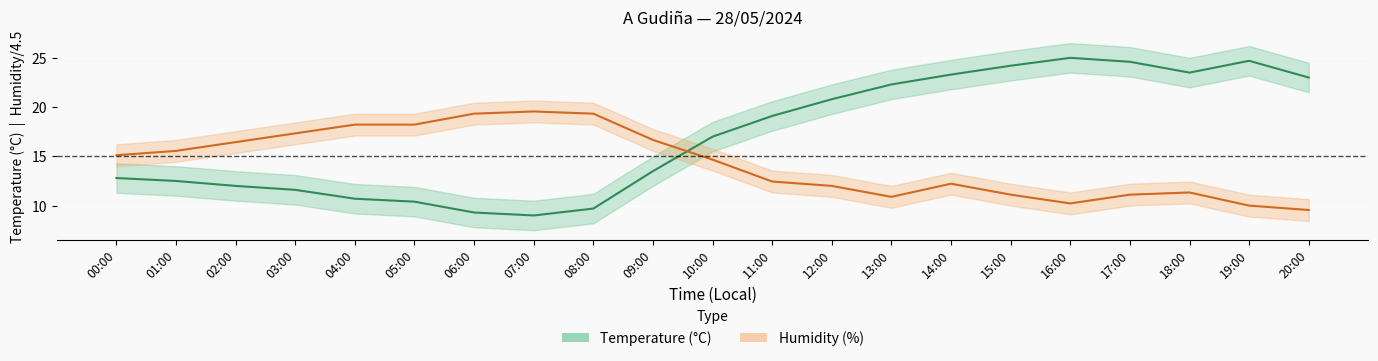

Reading left to right, what are all the values shown in this chart?

Temperature (°C): 12.8	12.5	12.0	11.6	10.7	10.4	9.3	9.0	9.7	13.5	17.0	19.1	20.8	22.3	23.3	24.2	25.0	24.6	23.5	24.7	23.0
Humidity (%): 15.1	15.6	16.4	17.3	18.2	18.2	19.3	19.6	19.3	16.7	14.7	12.4	12.0	10.9	12.2	11.1	10.2	11.1	11.3	10.0	9.6